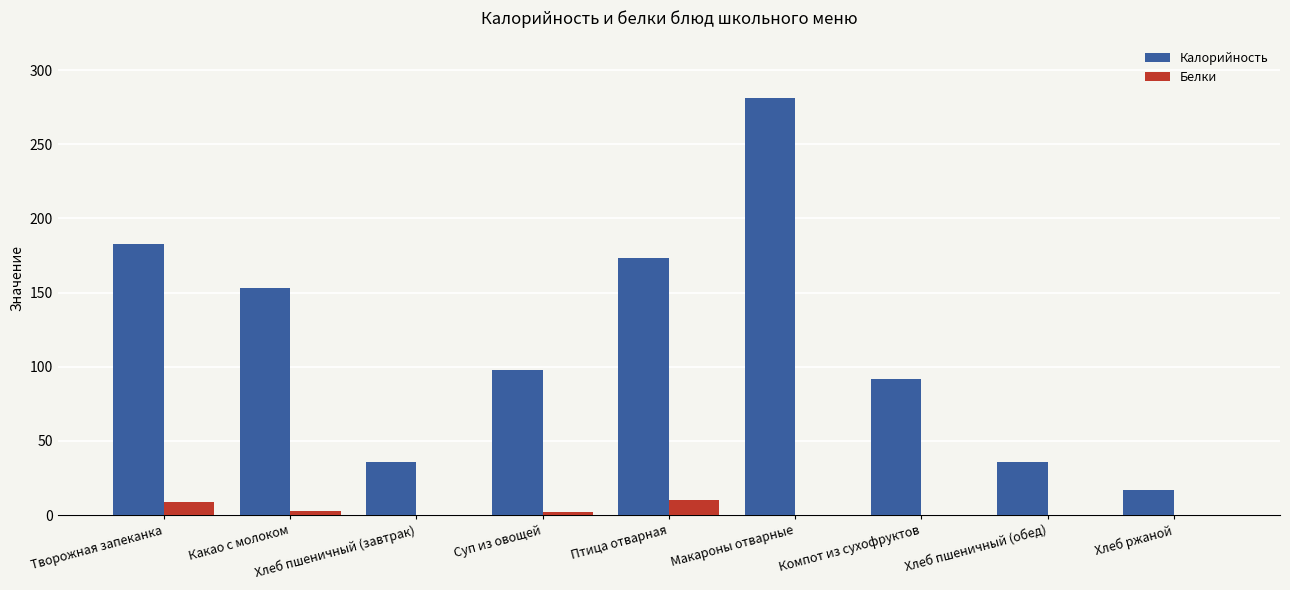

Which series has the largest total across all categories?

Калорийность